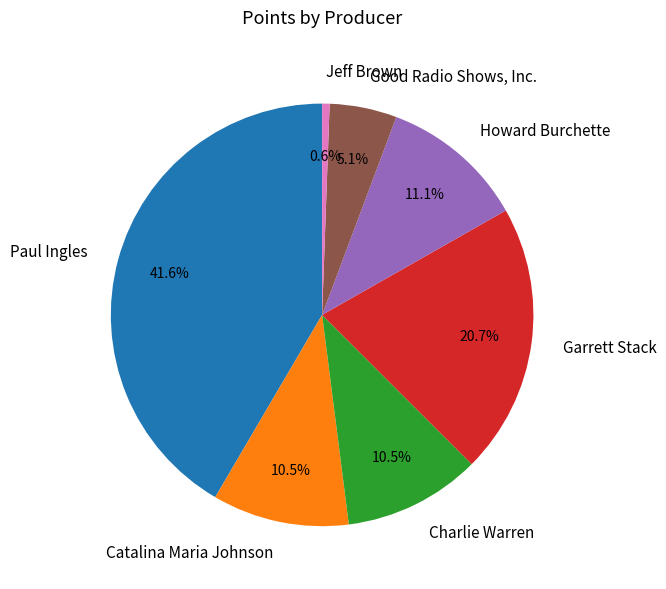

Does any single category account for the majority?

No